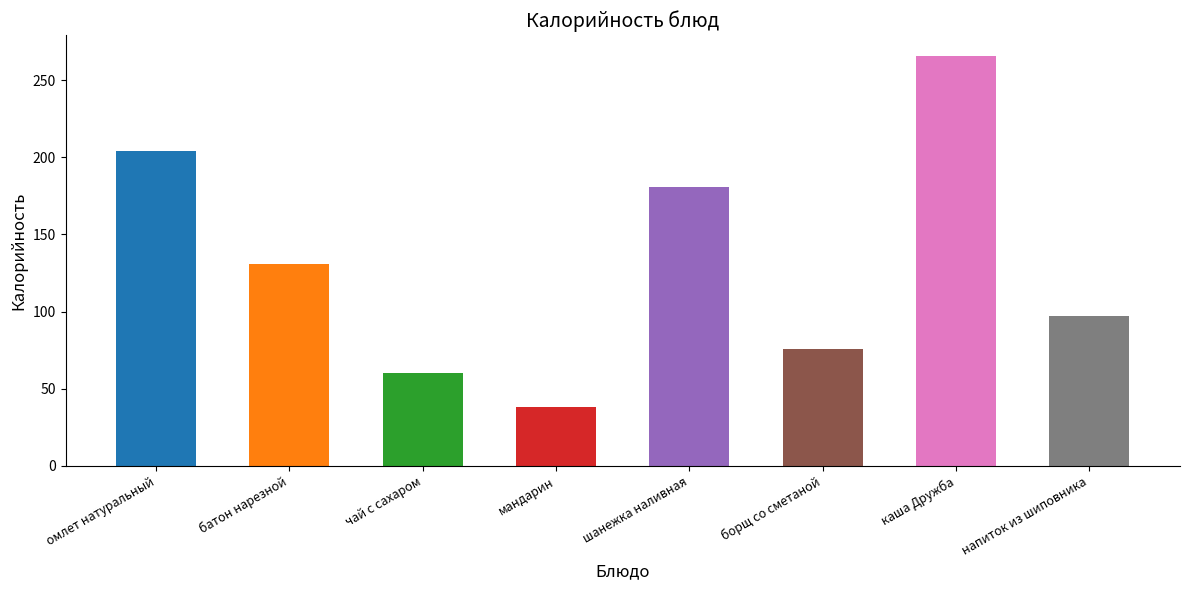

Which label corresponds to the smallest value in the chart?

мандарин